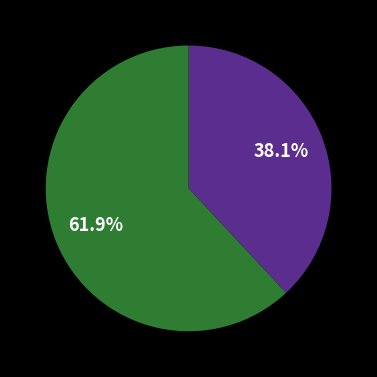

How many segments does this pie chart have?

2